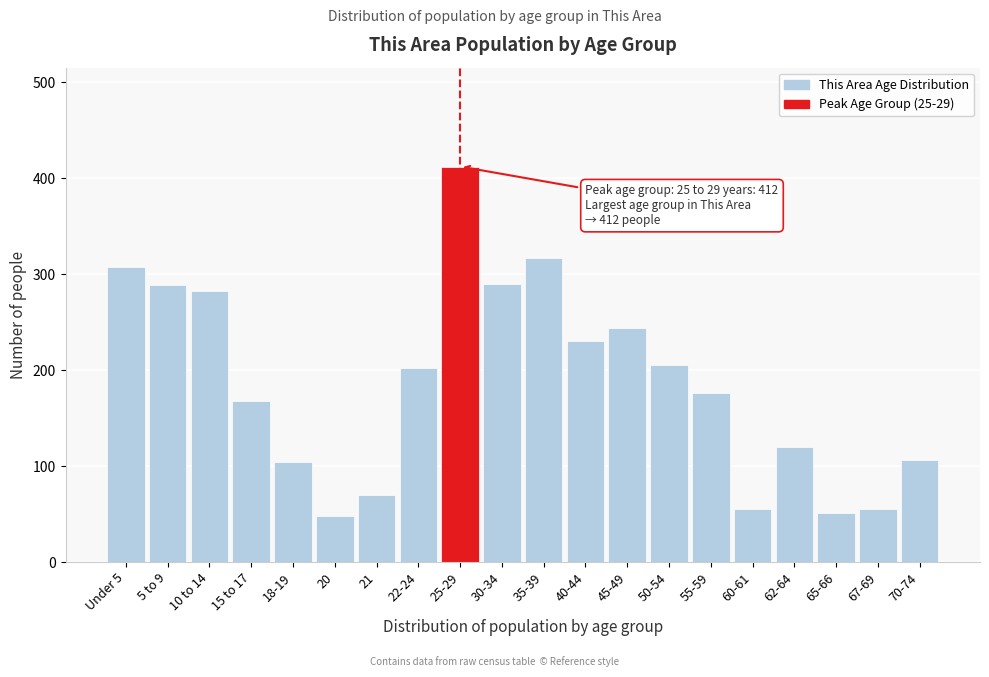

What is the smallest value displayed?

48